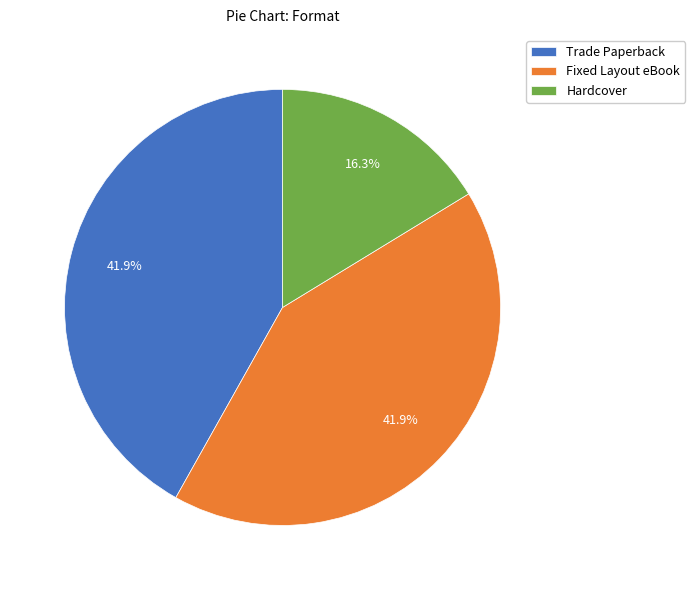

Approximately how many times larger is the value at Fixed Layout eBook compared to Trade Paperback?

1.0